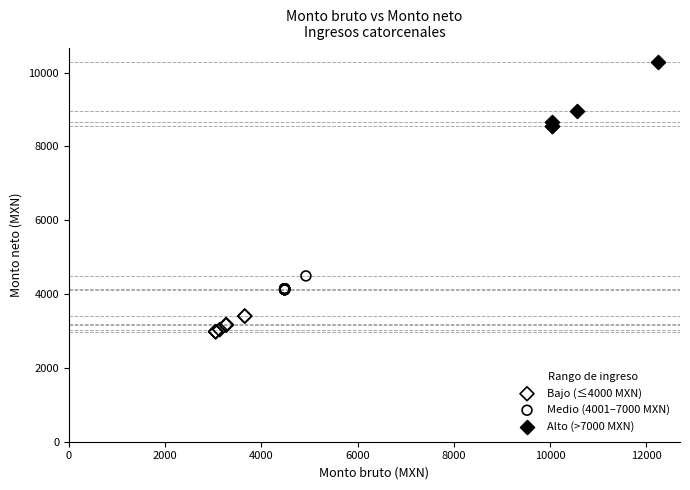

Which series reaches the maximum Y coordinate?

Alto (>7000 MXN)